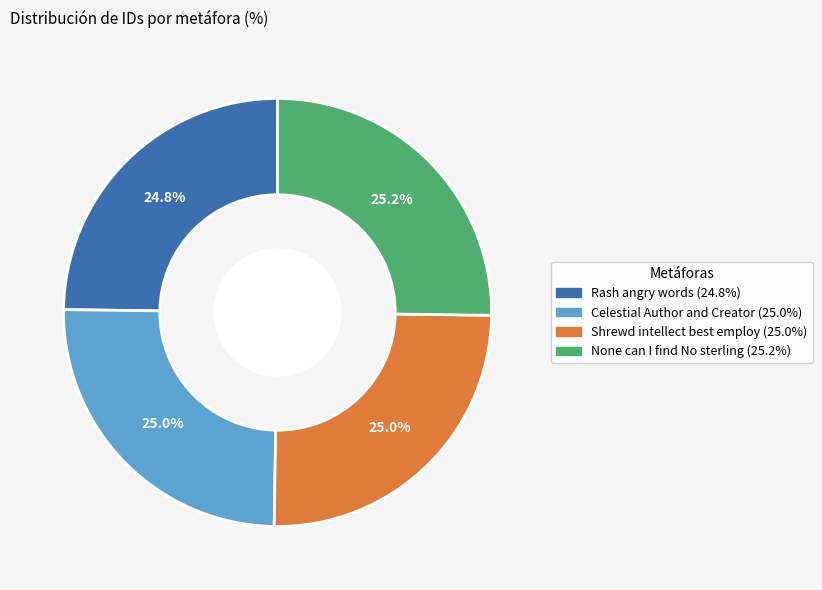

Is there a majority slice in this chart?

No